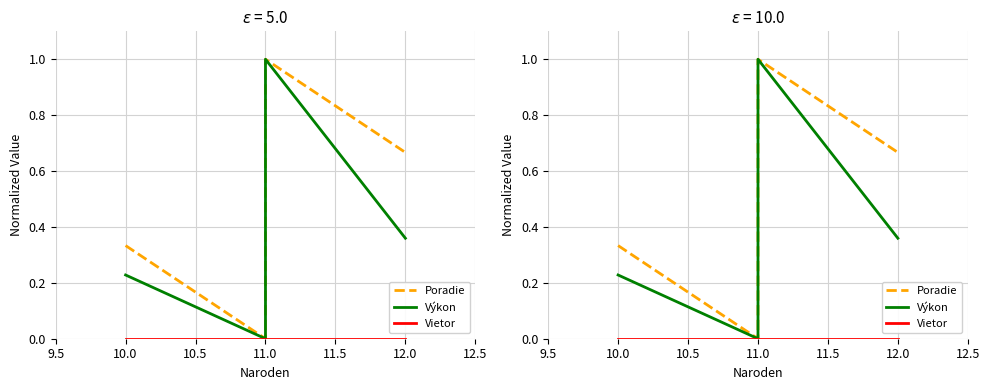

At which category does the chart reach its minimum across all series?

11.0